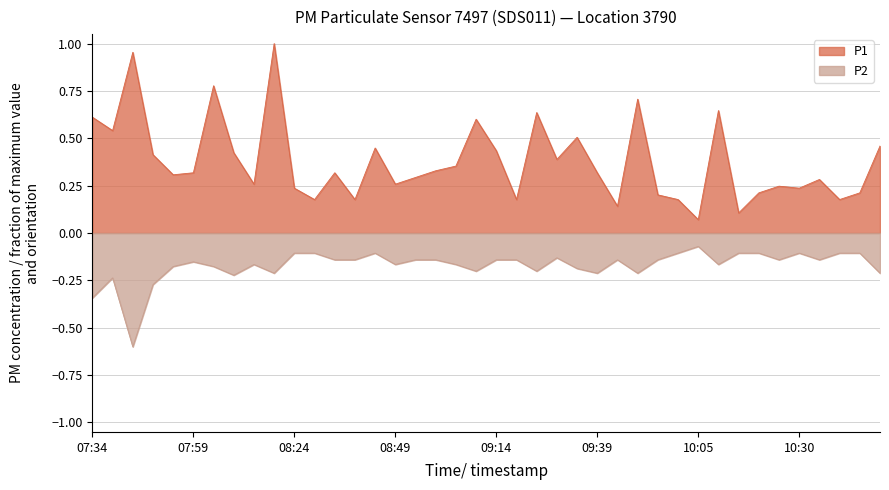

What is the label of the 1st point from the right?

10:50